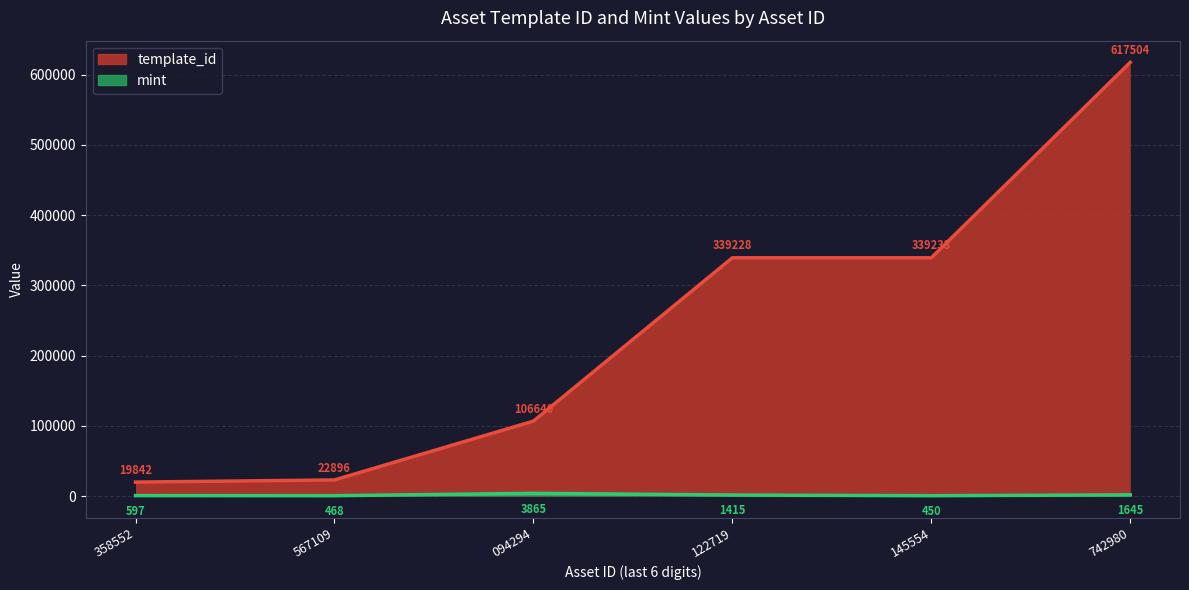

Reading left to right, transcribe all the data shown in this chart.

template_id: 358552=19842	567109=22896	094294=106640	122719=339228	145554=339233	742980=617504
mint: 358552=597	567109=468	094294=3865	122719=1415	145554=450	742980=1645